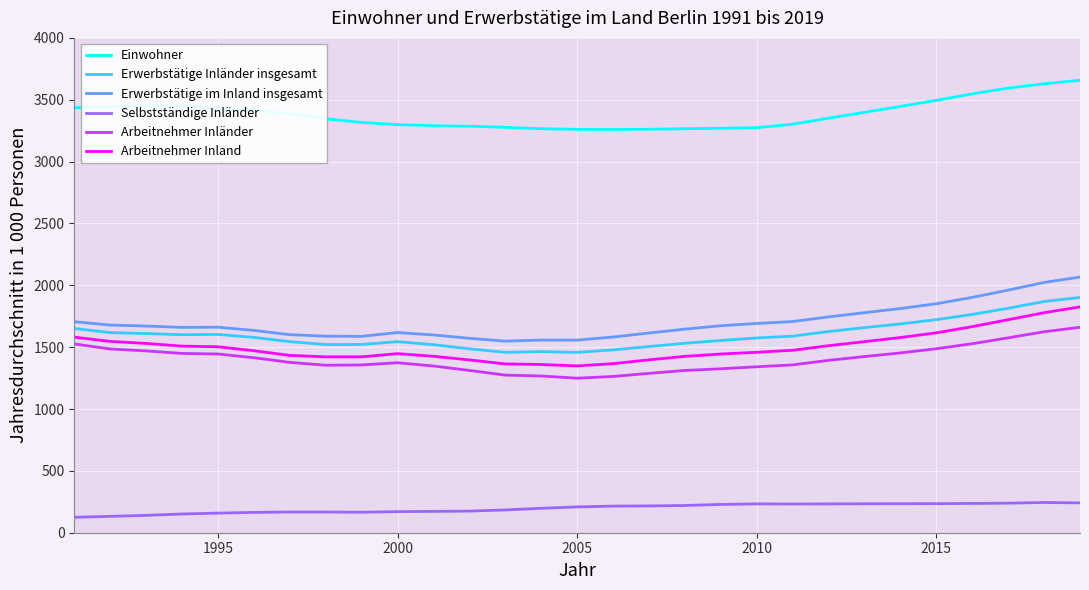

What is the smallest value displayed?

125.0